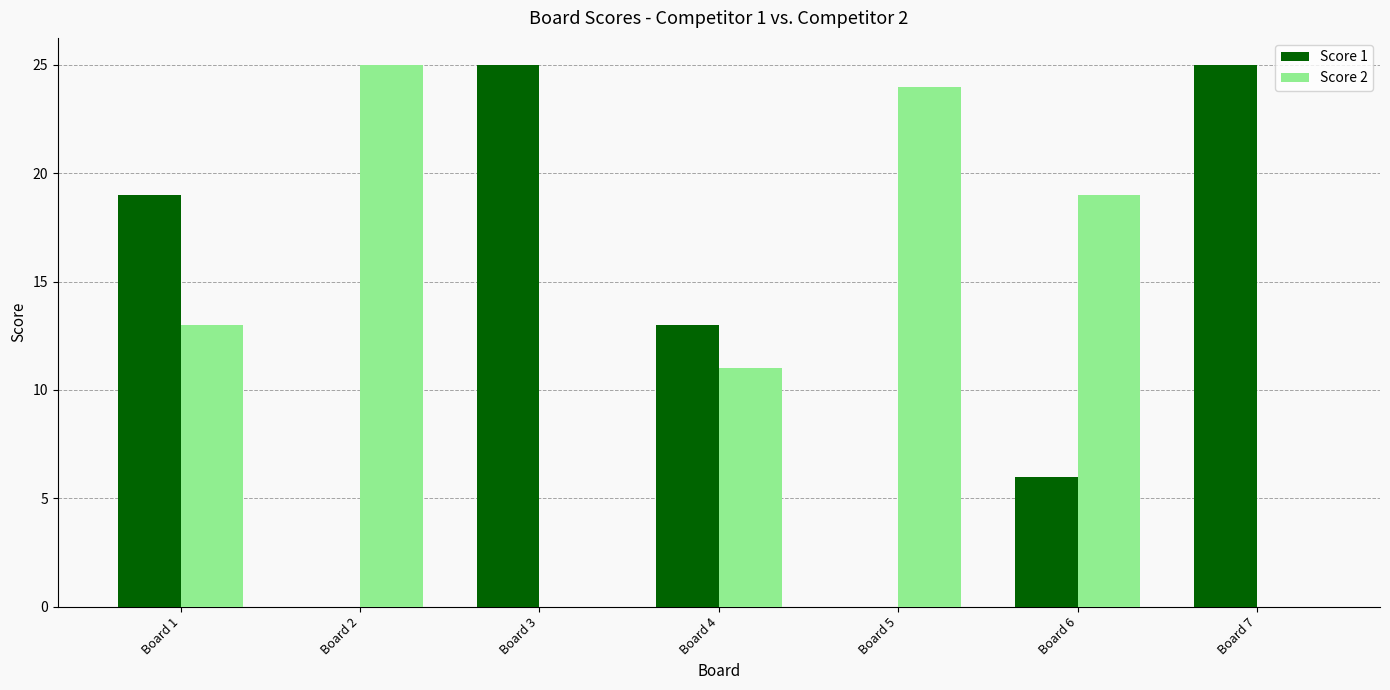

What are all the series names shown in the legend?

Score 1, Score 2